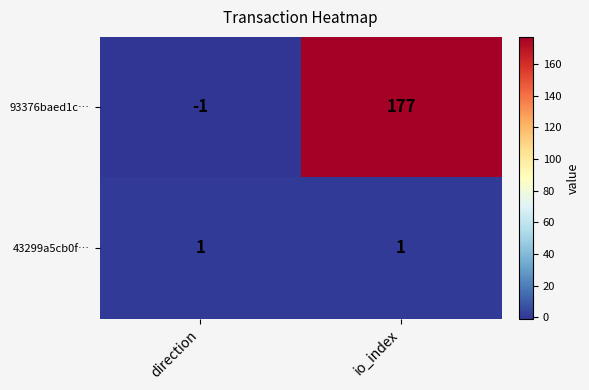

Which label corresponds to the smallest value in the chart?

direction